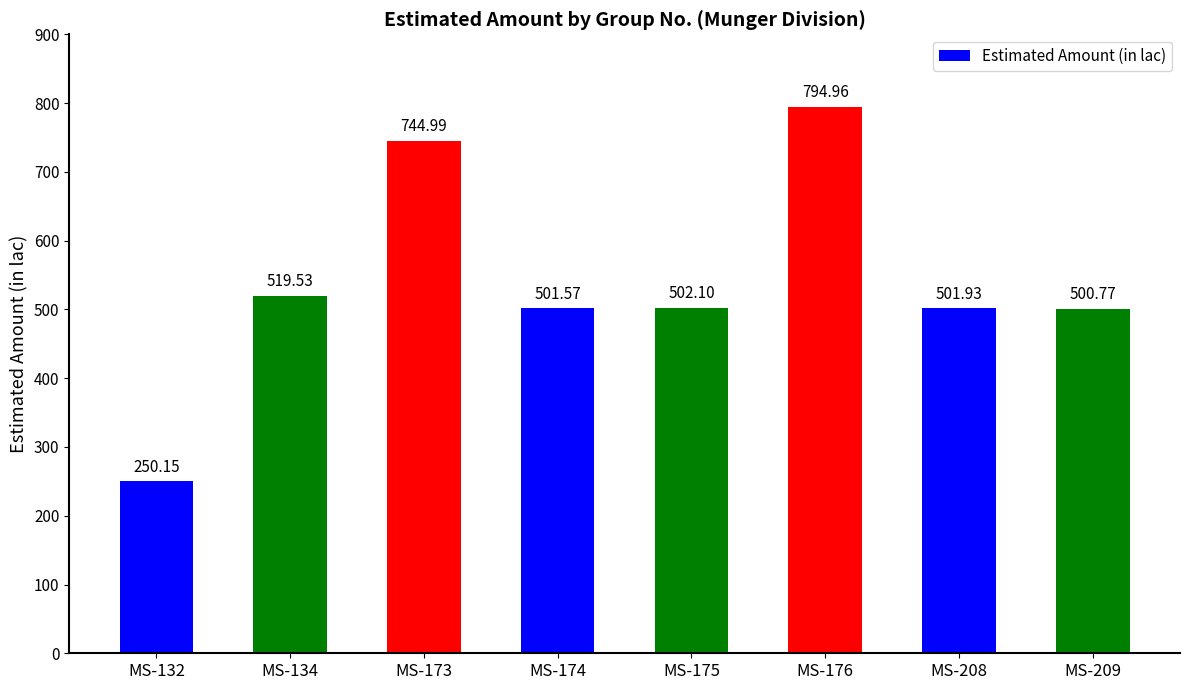

Reading left to right, extract all data points from this chart.

250.2	519.5	745.0	501.6	502.1	795.0	501.9	500.8